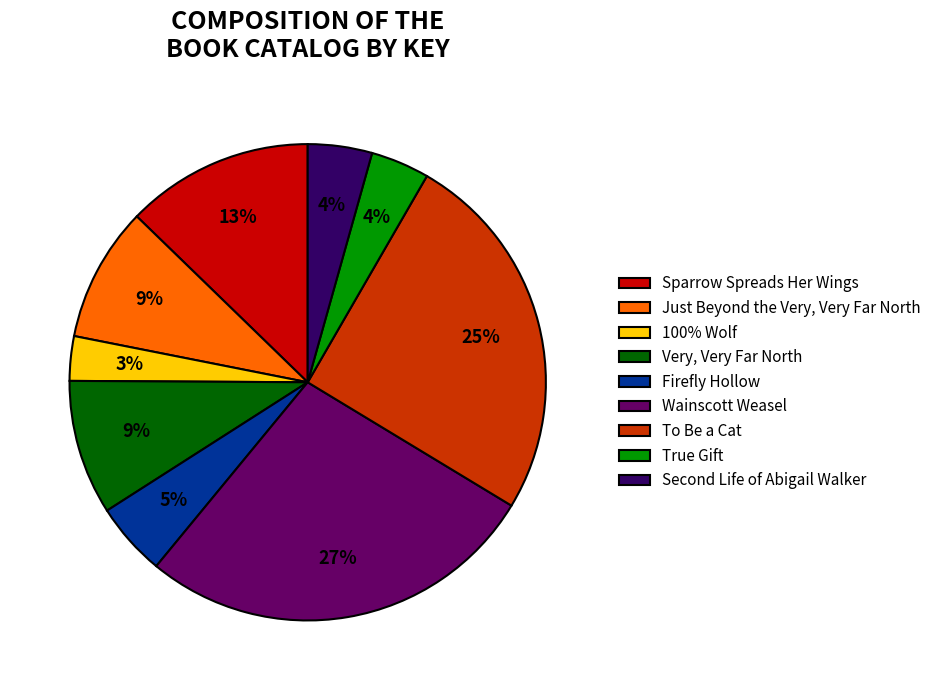

Is there a majority slice in this chart?

No